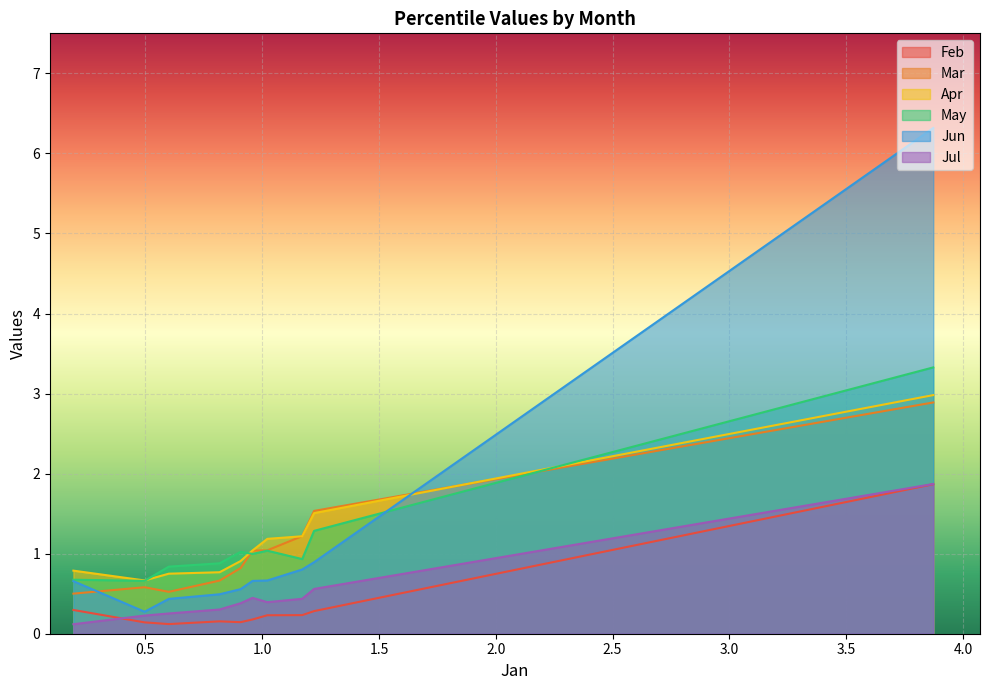

What is the smallest value displayed?

0.1